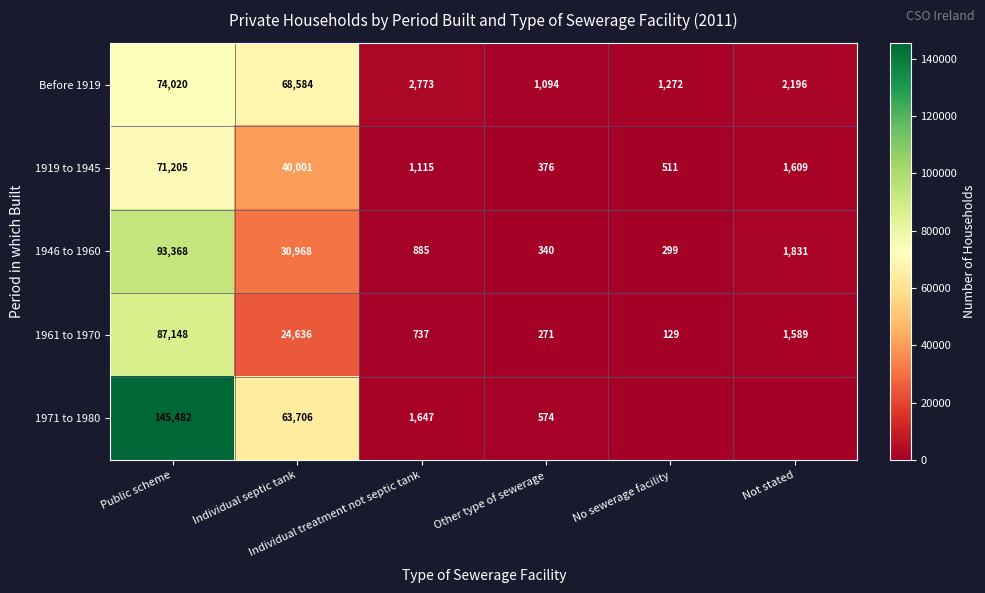

What is the sum of all 1919 to 1945 values?

114817